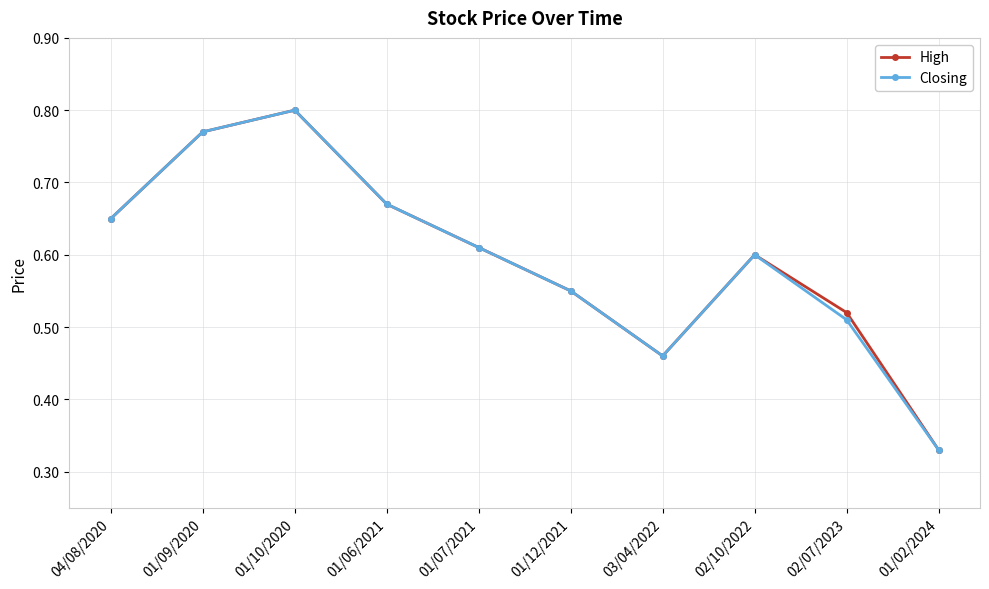

Rank the categories by Closing value from highest to lowest.

01/10/2020, 01/09/2020, 01/06/2021, 04/08/2020, 01/07/2021, 02/10/2022, 01/12/2021, 02/07/2023, 03/04/2022, 01/02/2024